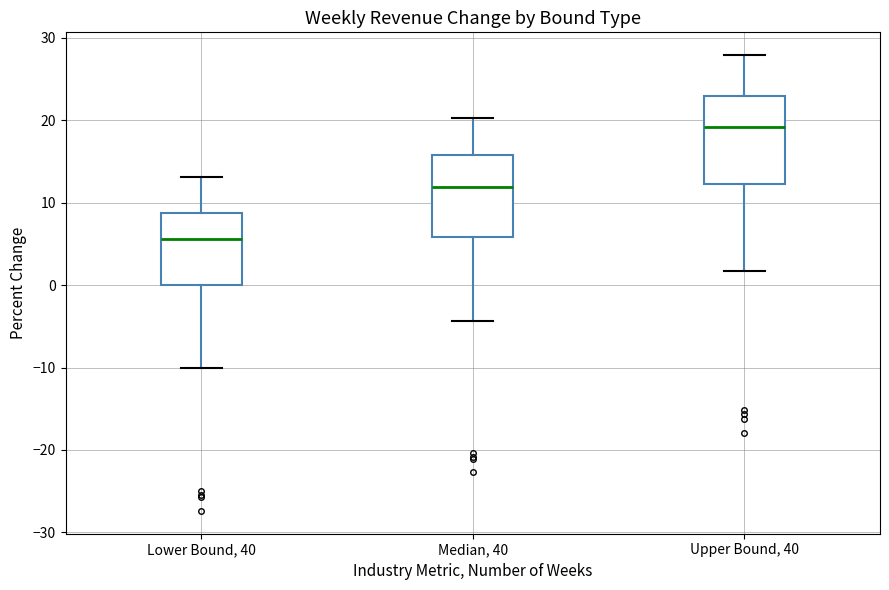

Where does the median line of the box for Lower Bound, 40 sit on the y-axis? The values are not printed on the chart, so give them approximately, as read against the axis.

6